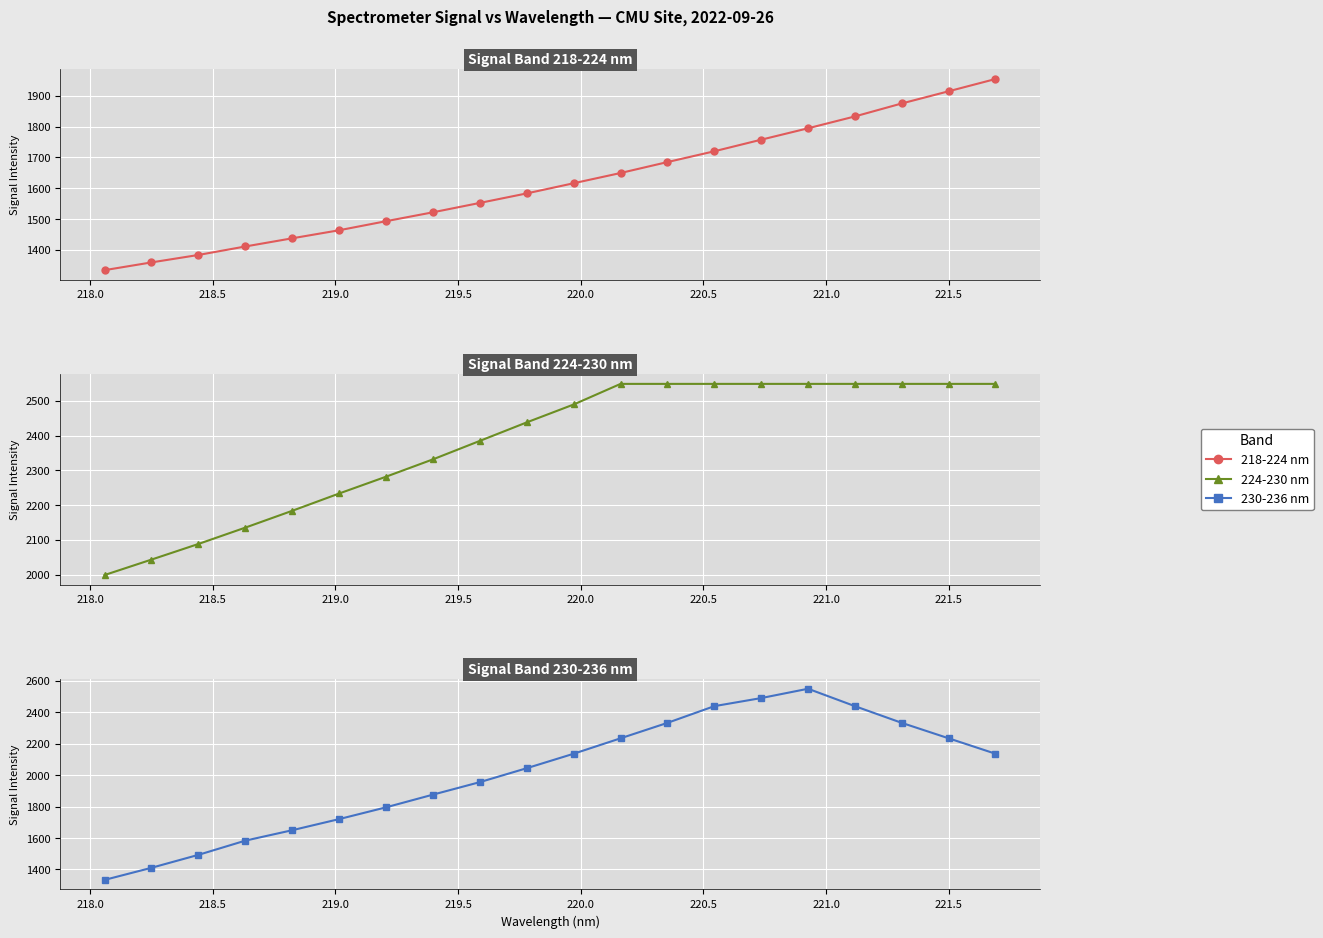

What position from the left is 221.0?

8